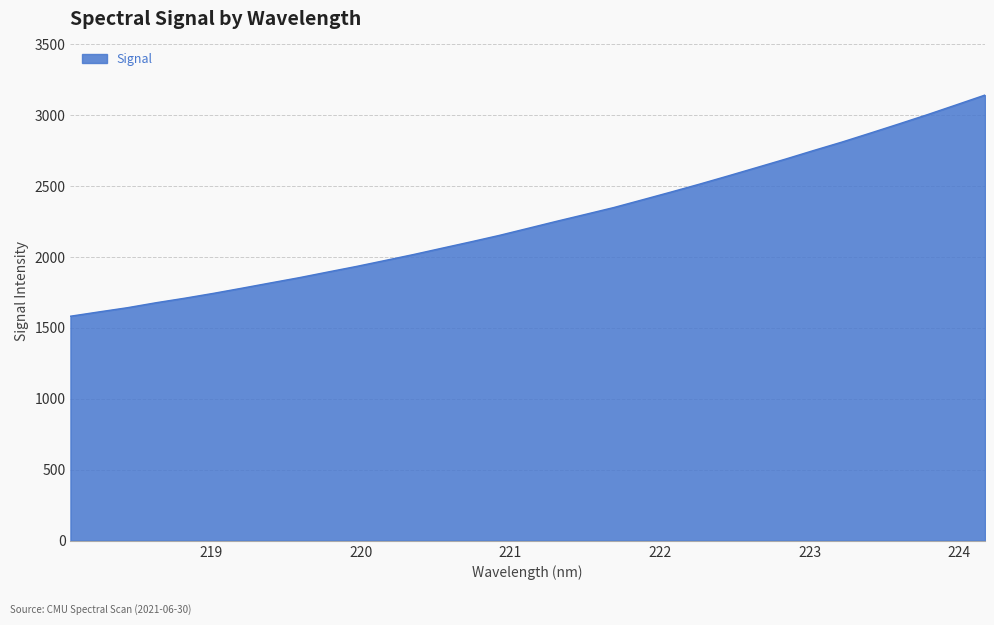

What is the greatest value displayed?

3141.0